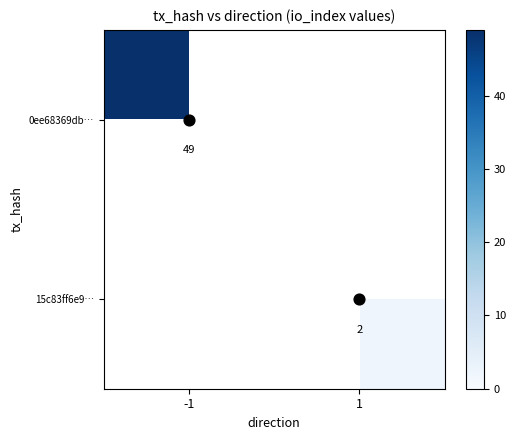

List the series in order of their peak value, lowest first.

0ee68369db…, 15c83ff6e9…